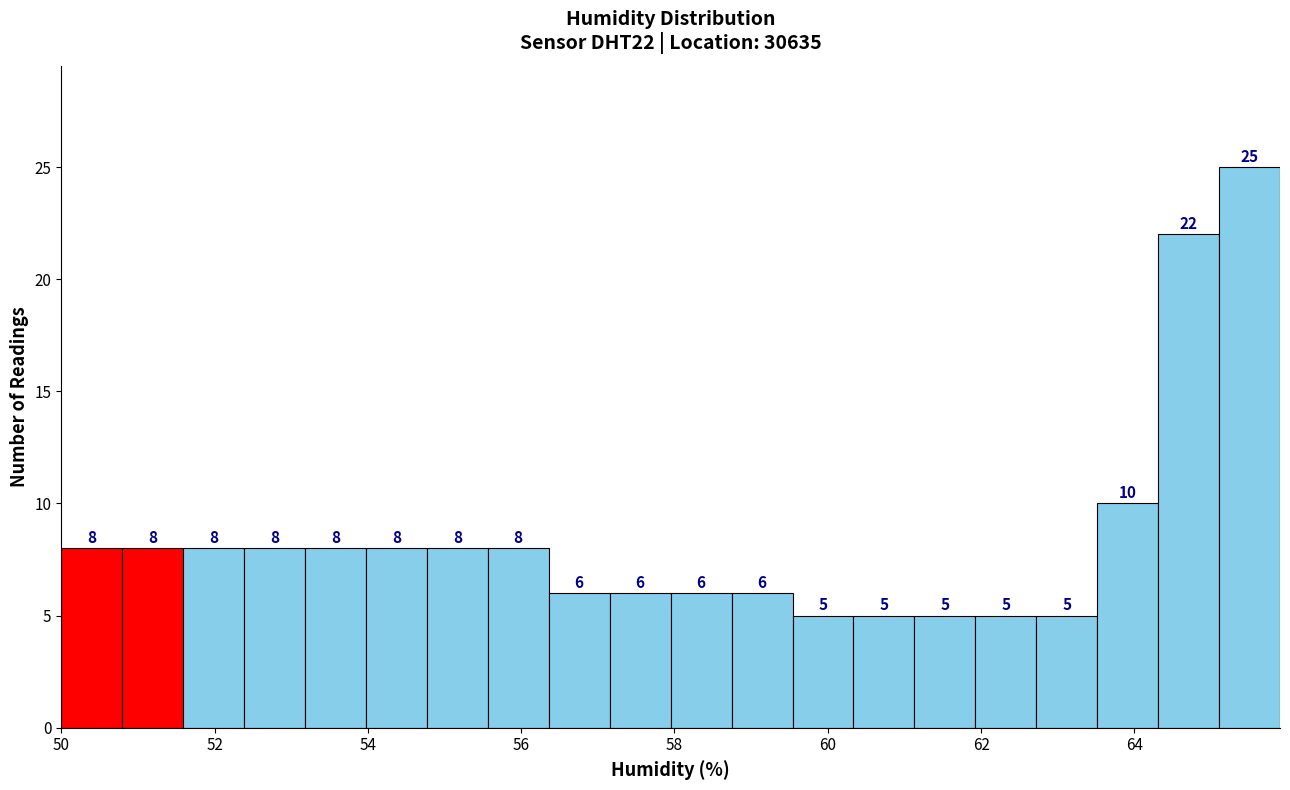

Around what value on the x-axis is the tallest bar? Give the approximate position of its centre, as read against the axis.

65.6